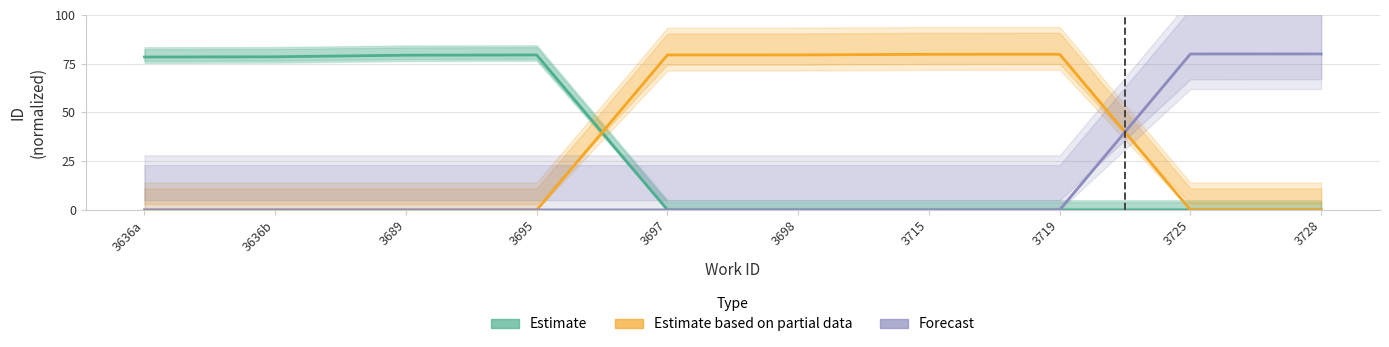

True or false: Forecast and Estimate intersect in this chart.

False